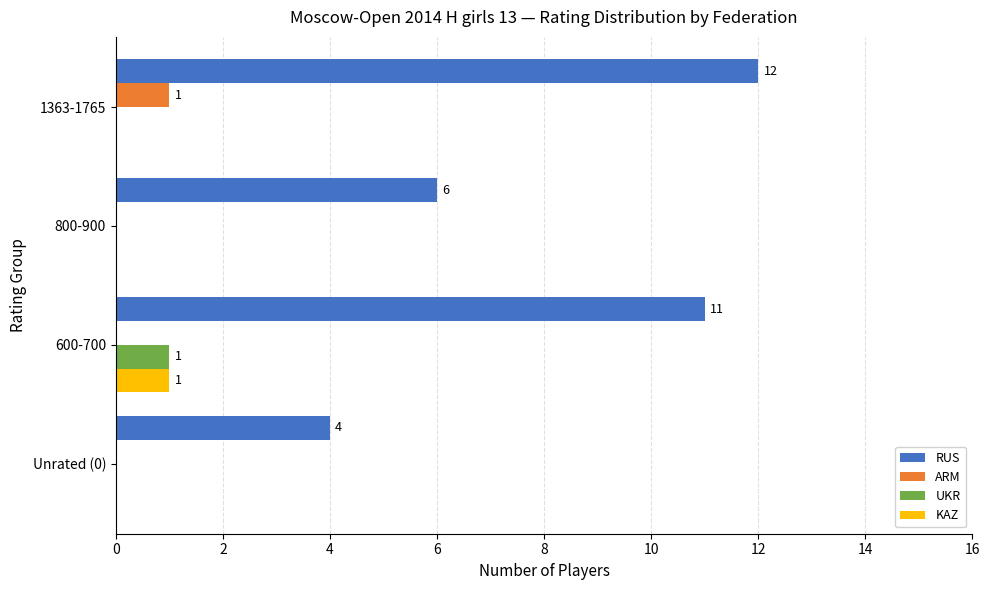

How many data points does each series have?

4